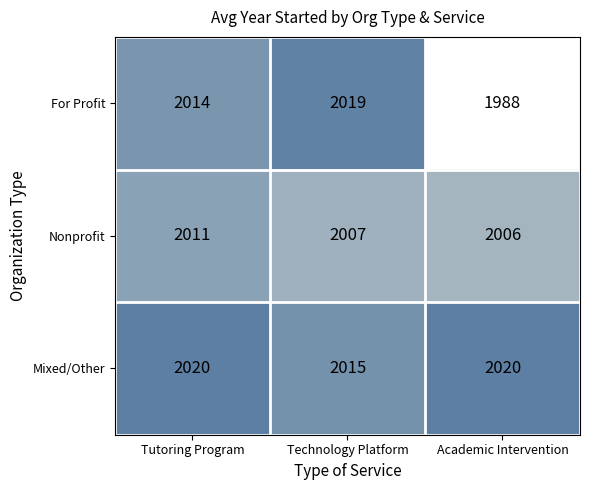

What is the difference between the second highest and minimum values in the For Profit series?

26